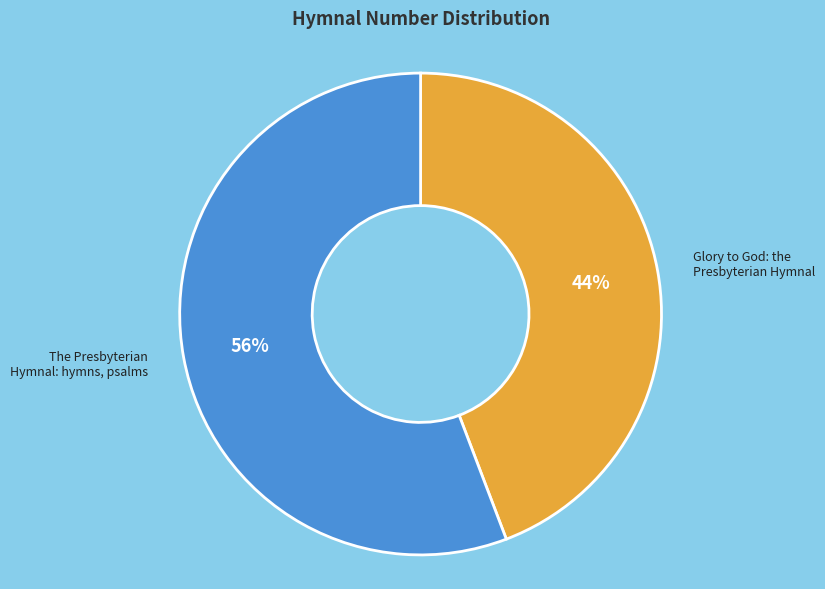

To the nearest percent, what is the difference between the largest and smallest slice percentages?

12%